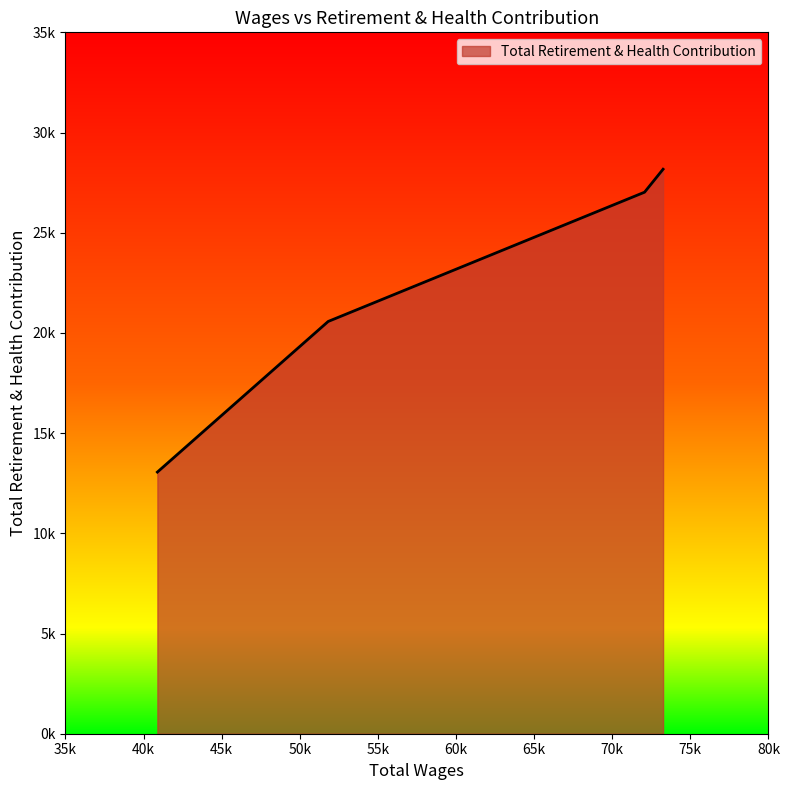

Is this an area chart (filled region under the line)?

Yes